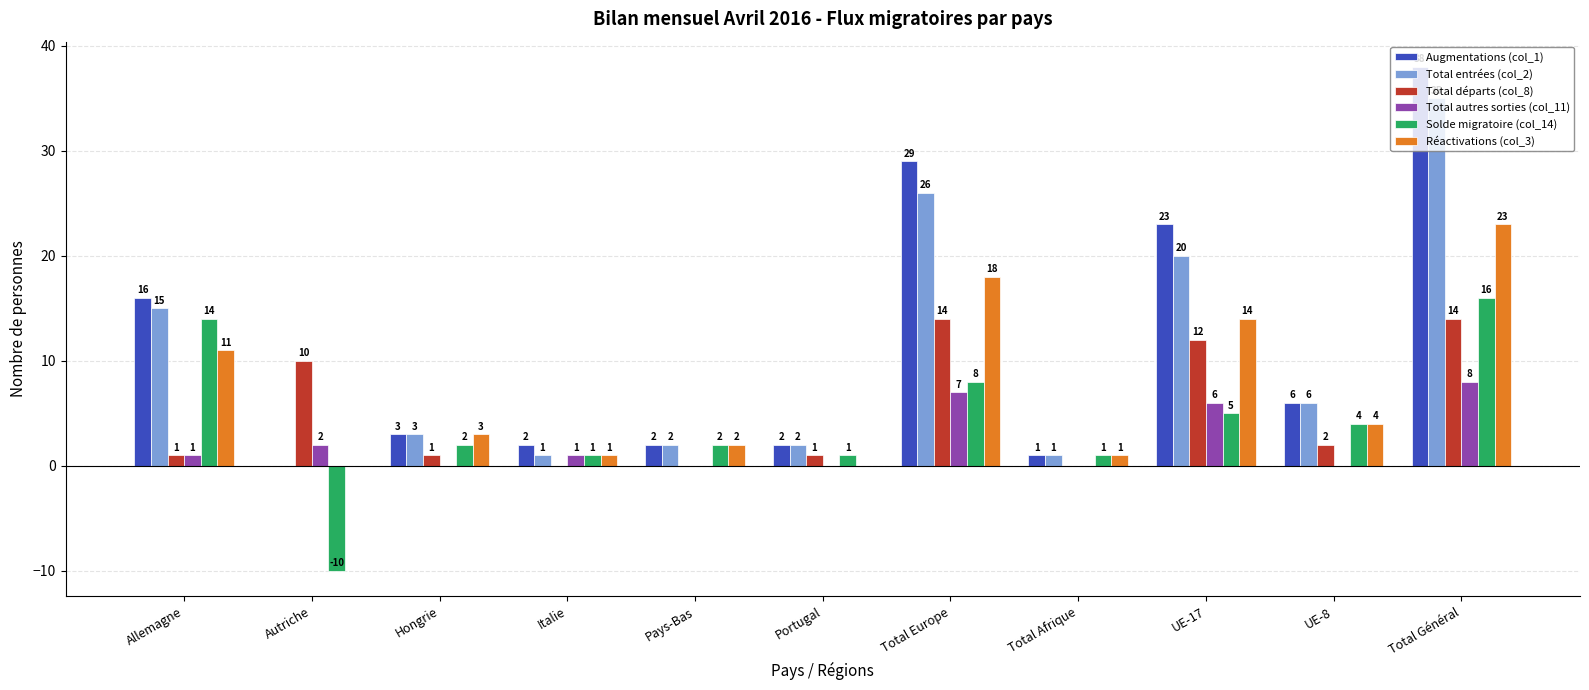

Reading right to left, transcribe all the data shown in this chart.

Augmentations (col_1): 38	6	23	1	29	2	2	2	3	0	16
Total entrées (col_2): 35	6	20	1	26	2	2	1	3	0	15
Total départs (col_8): 14	2	12	0	14	1	0	0	1	10	1
Total autres sorties (col_11): 8	0	6	0	7	0	0	1	0	2	1
Solde migratoire (col_14): 16	4	5	1	8	1	2	1	2	-10	14
Réactivations (col_3): 23	4	14	1	18	0	2	1	3	0	11